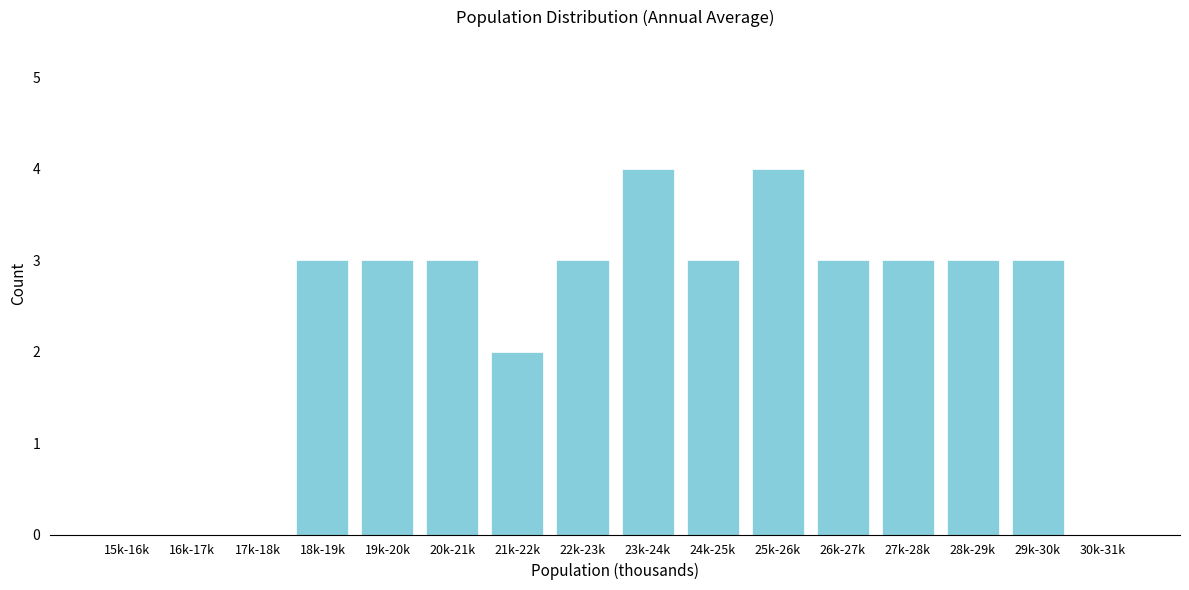

Reading left to right, list all the values displayed in this chart.

15k-16k=0	16k-17k=0	17k-18k=0	18k-19k=3	19k-20k=3	20k-21k=3	21k-22k=2	22k-23k=3	23k-24k=4	24k-25k=3	25k-26k=4	26k-27k=3	27k-28k=3	28k-29k=3	29k-30k=3	30k-31k=0